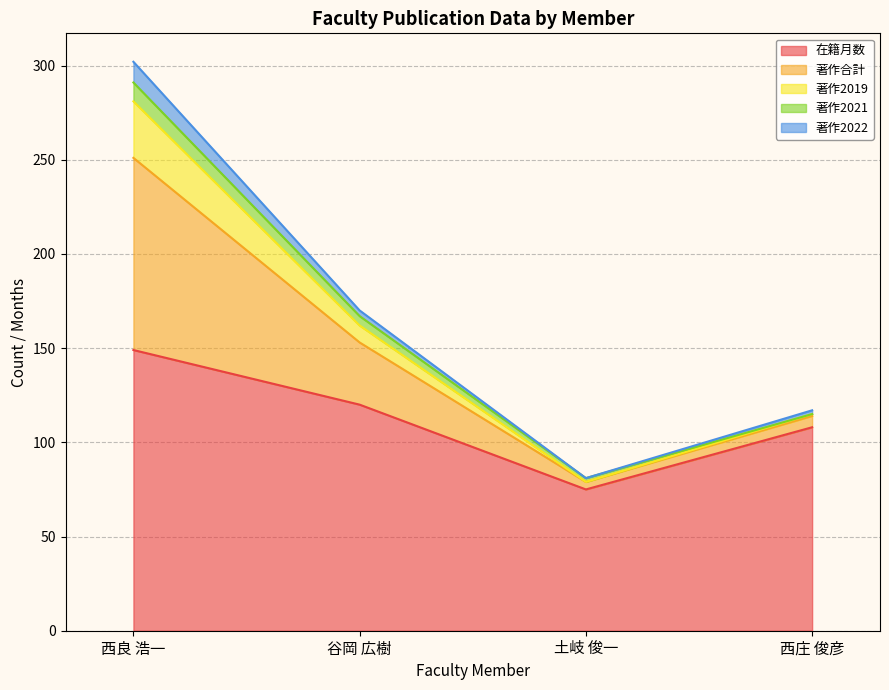

What is the label of the 2nd point from the right?

土岐 俊一